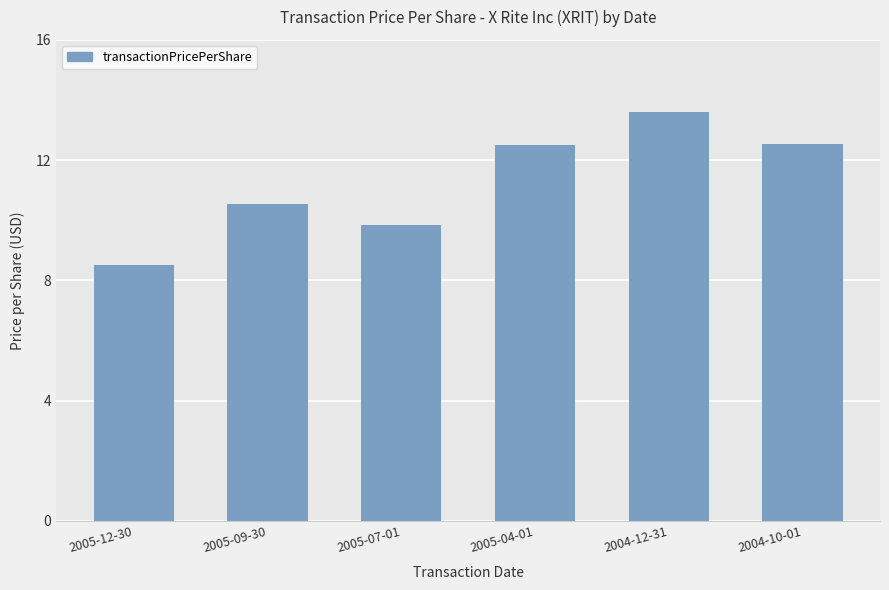

Does the chart contain any negative values?

No